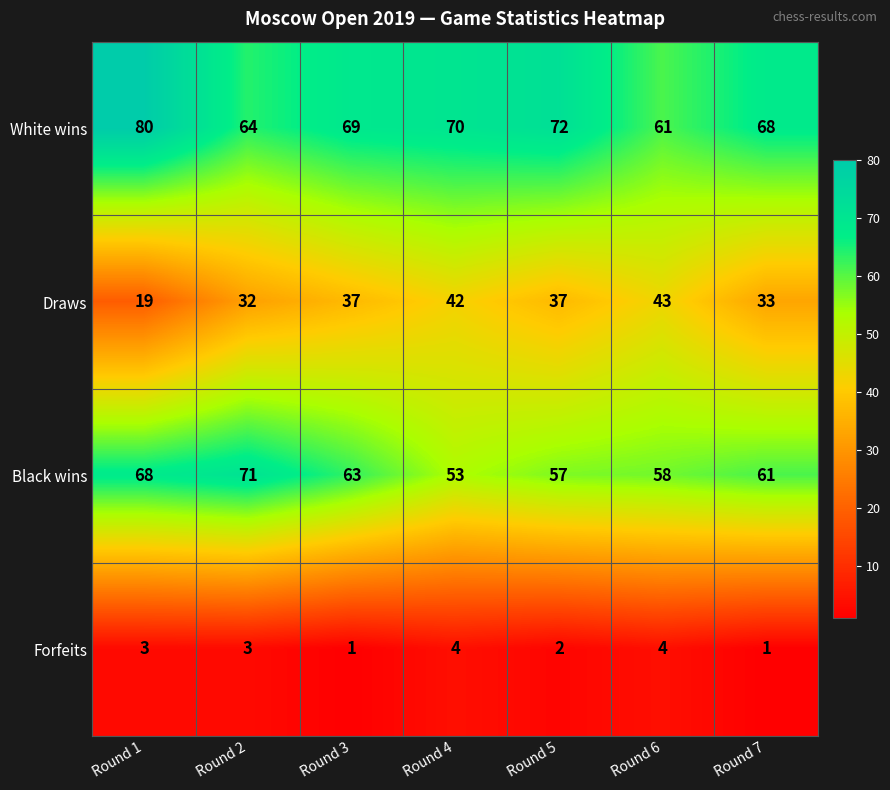

Between Round 2 and Round 6, which series saw the biggest shift?

Black wins